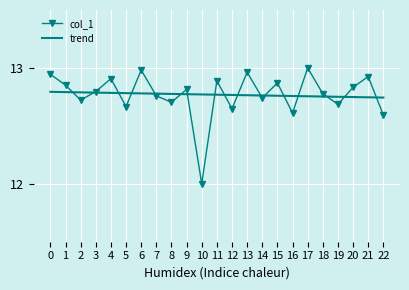

Is the value of col_1 at 18 greater than the value of trend at 19?

Yes